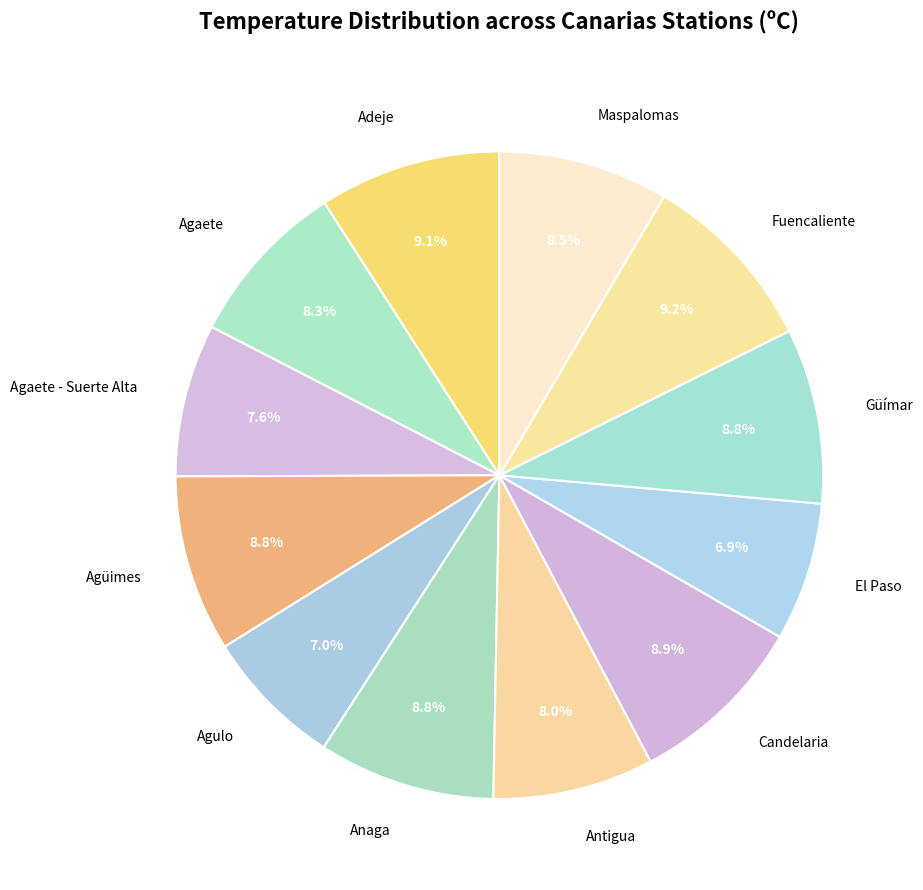

Combined, do El Paso and Anaga account for over 50%?

No